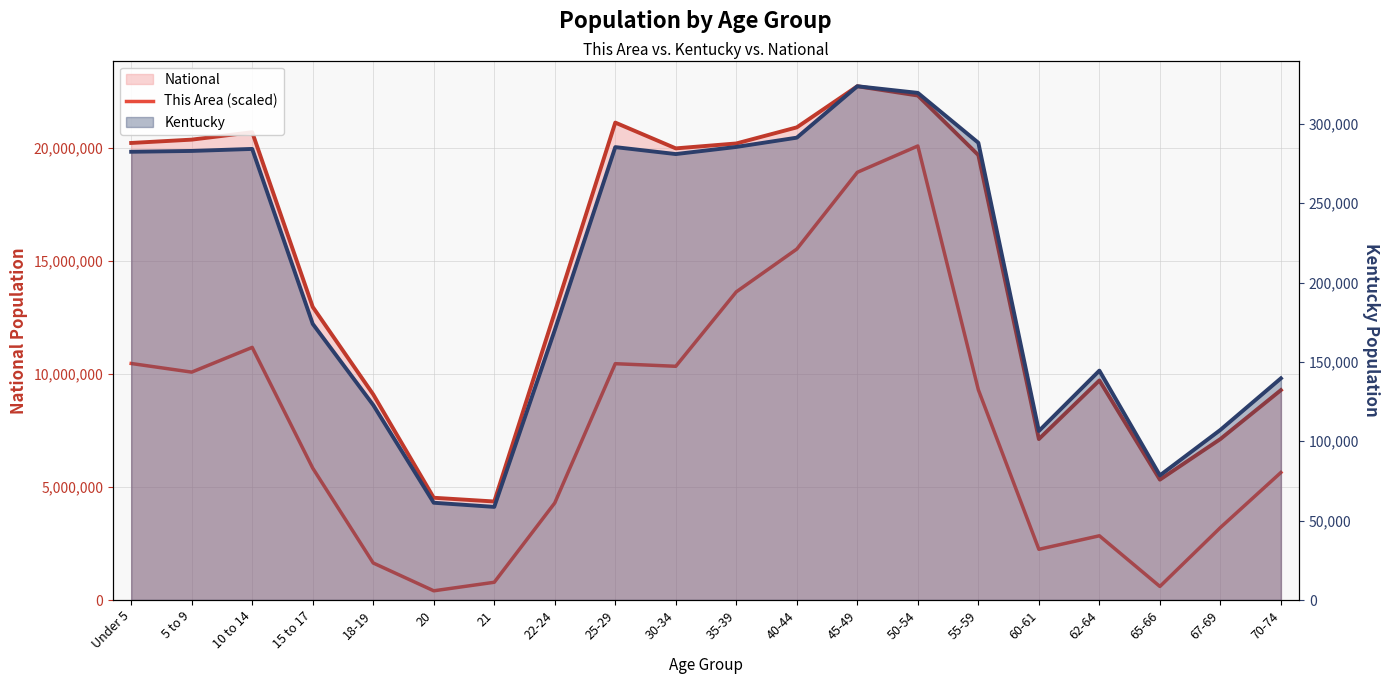

Reading left to right, list all the values displayed in this chart.

10454204.8	10072585.2	11165684.8	5829414.3	1635496.0	406721.6	783772.9	4290494.4	10445415.3	10330386.2	13621258.3	15511540.8	18904902.0	20068312.5	9291620.4	2240824.0	2838477.6	598489.0	3201912.5	5636485.8